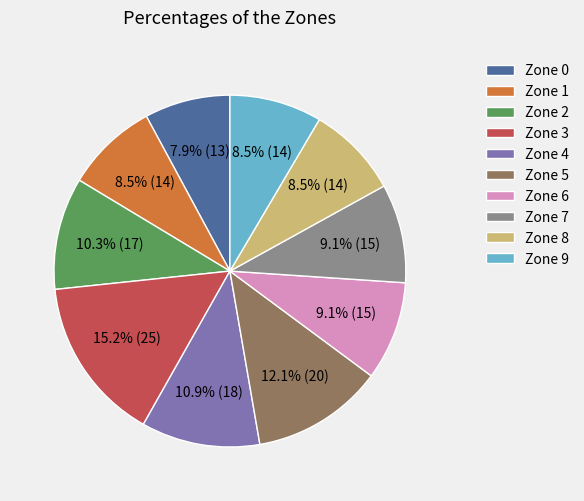

How many segments does this pie chart have?

10